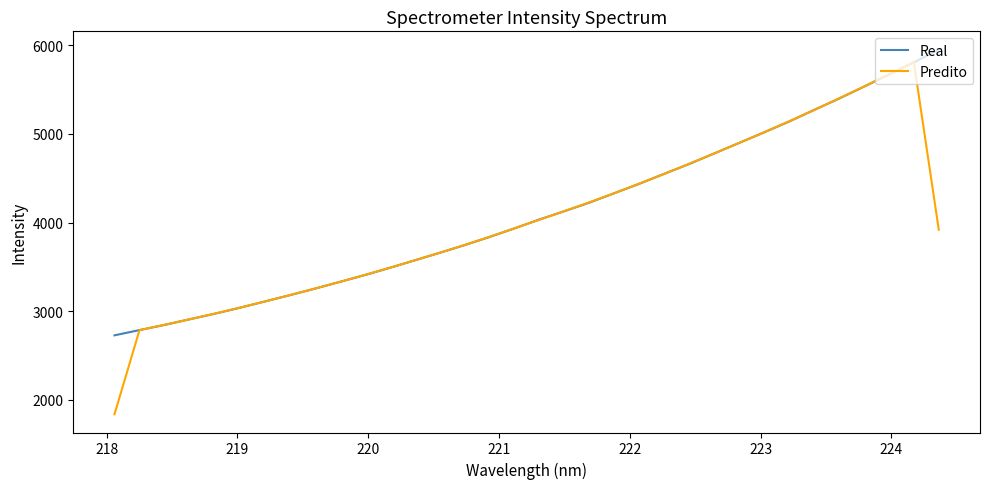

What is the maximum value shown in the chart?

5949.4